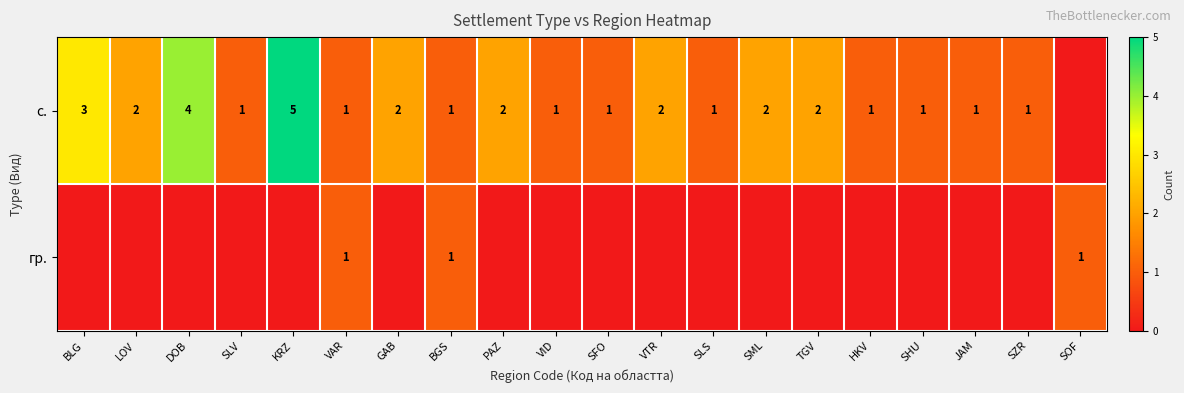

The с. series shows 2 at PAZ. True or false?

True